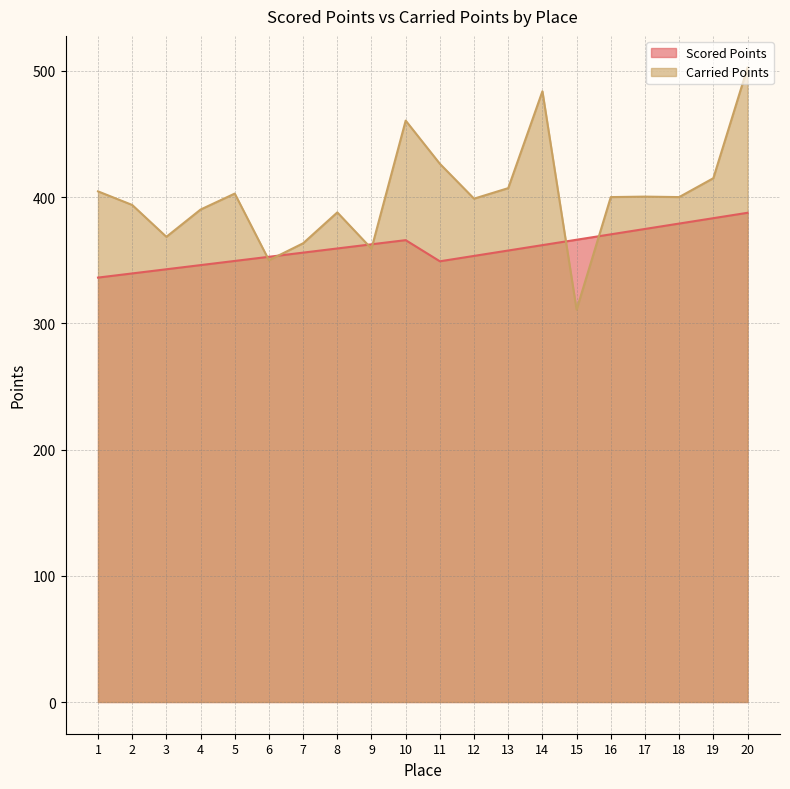

Where is Scored Points nearest to the value 361?

14